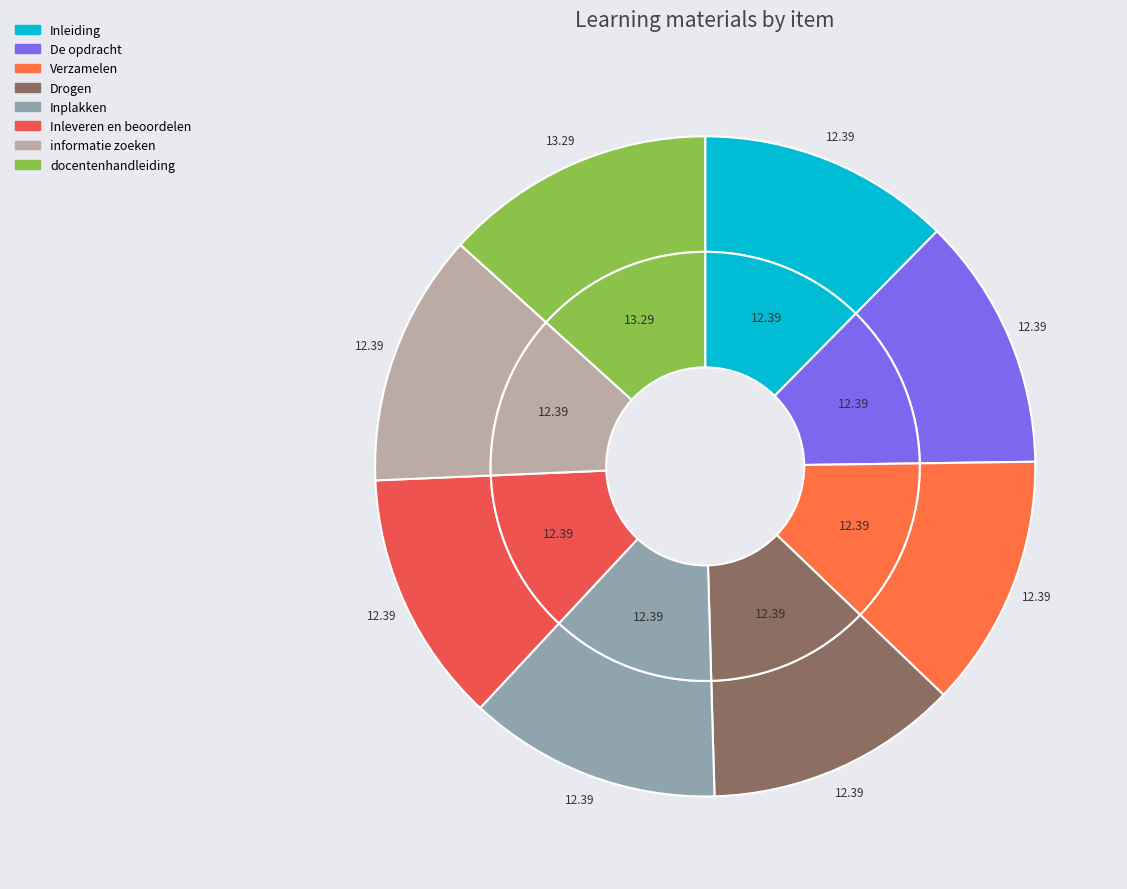

What percentage is NOT represented by Inleiding?

87.6%